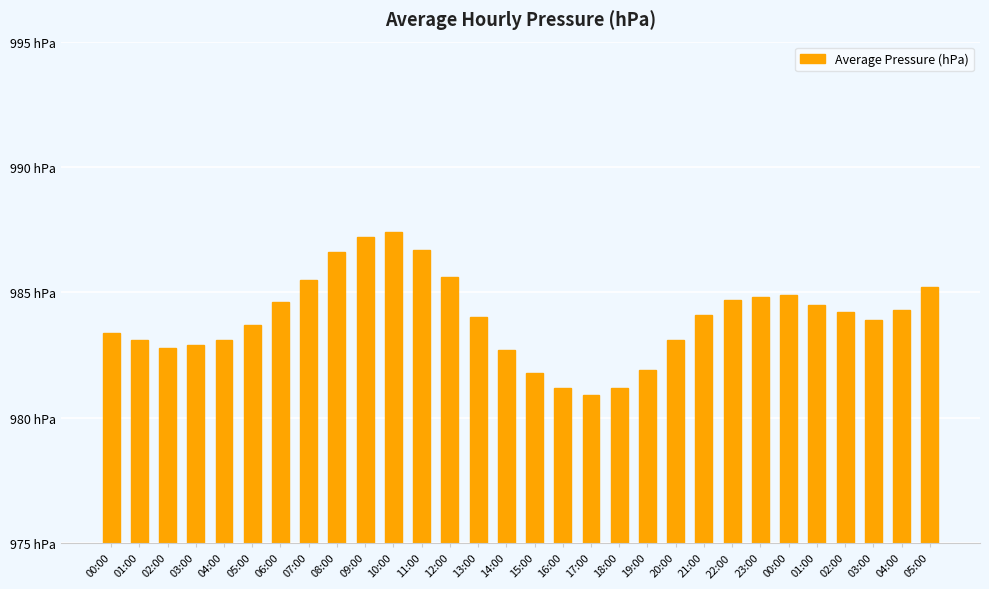

What is the sum of the values at 07:00 and 03:00?

1969.4